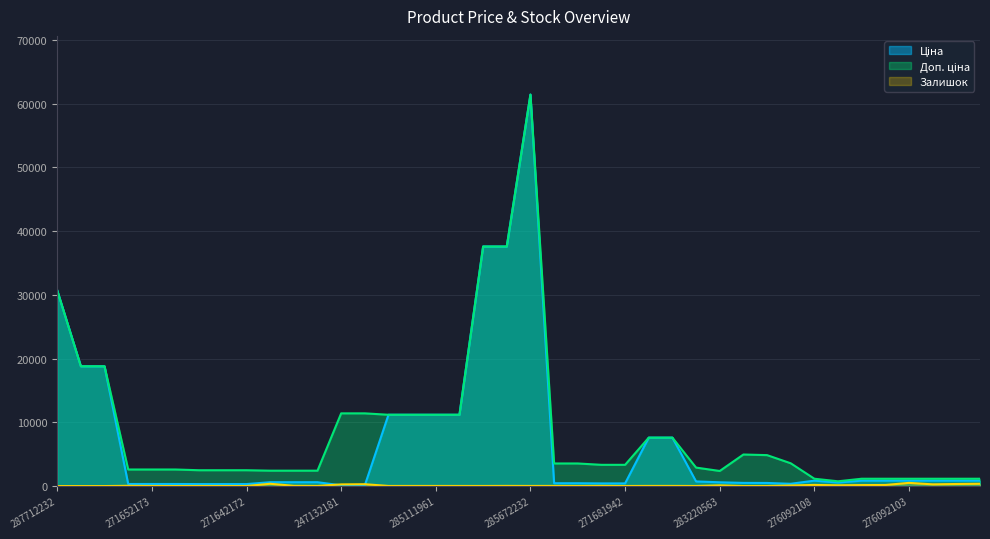

Reading left to right, list all the values displayed in this chart.

Ціна: 30717.1	18796.8	18796.8	324.8	324.8	324.8	310.3	310.3	310.3	603.7	603.7	603.7	114.1	114.1	11188.2	11188.2	11188.2	11188.2	37593.6	37593.6	61434.3	443.1	443.1	416.6	416.6	7596.5	7596.5	724.5	591.6	495.0	485.4	357.4	848.4	551.5	848.4	848.4	848.4	848.4	848.4	848.4
Доп. ціна: 30717.1	18796.8	18796.8	2598.3	2598.3	2598.3	2482.4	2482.4	2482.4	2414.8	2414.8	2414.8	11410.0	11410.0	11188.2	11188.2	11188.2	11188.2	37593.6	37593.6	61434.3	3545.0	3545.0	3332.5	3332.5	7596.5	7596.5	2897.8	2366.5	4950.4	4853.8	3573.9	1149.7	747.0	1149.7	1149.7	1149.7	1149.7	1149.7	1149.7
Залишок: 0.0	0.0	0.0	37.0	15.0	5.0	14.0	10.0	5.0	359.0	39.0	22.0	260.0	290.0	17.0	17.0	17.0	15.0	13.0	23.0	16.0	22.0	13.0	30.0	10.0	20.0	21.0	11.0	106.0	9.0	14.0	85.0	177.0	114.0	151.0	167.0	500.0	269.0	323.0	362.0